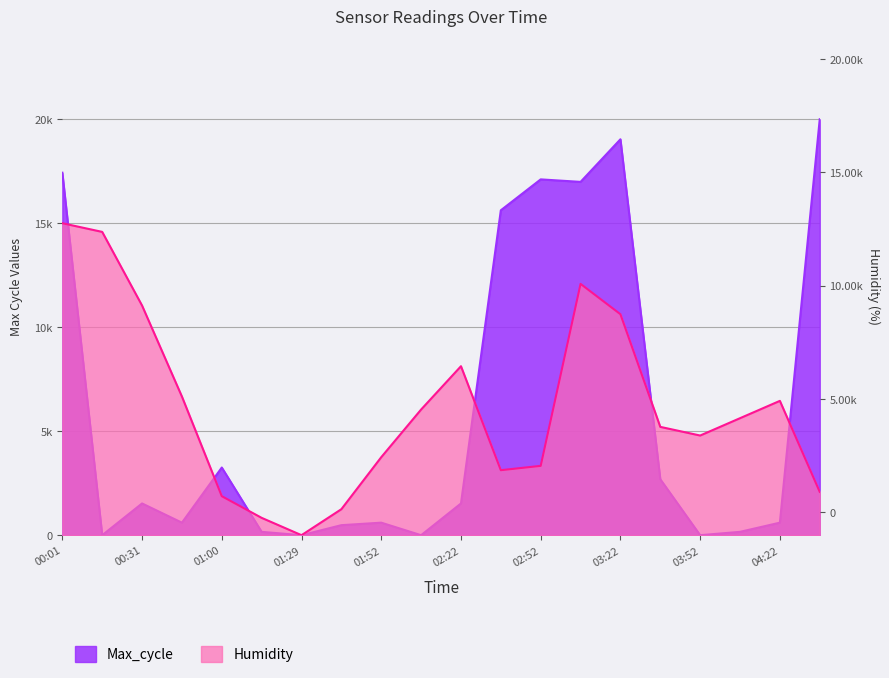

At which label does the data first exceed 1526?

00:01